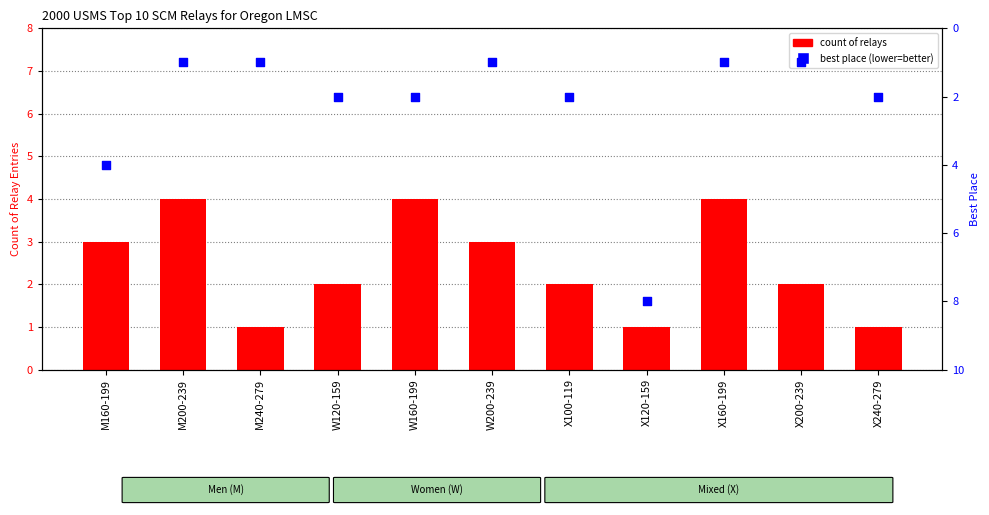

At how many categories does at least one series exceed 6?

1